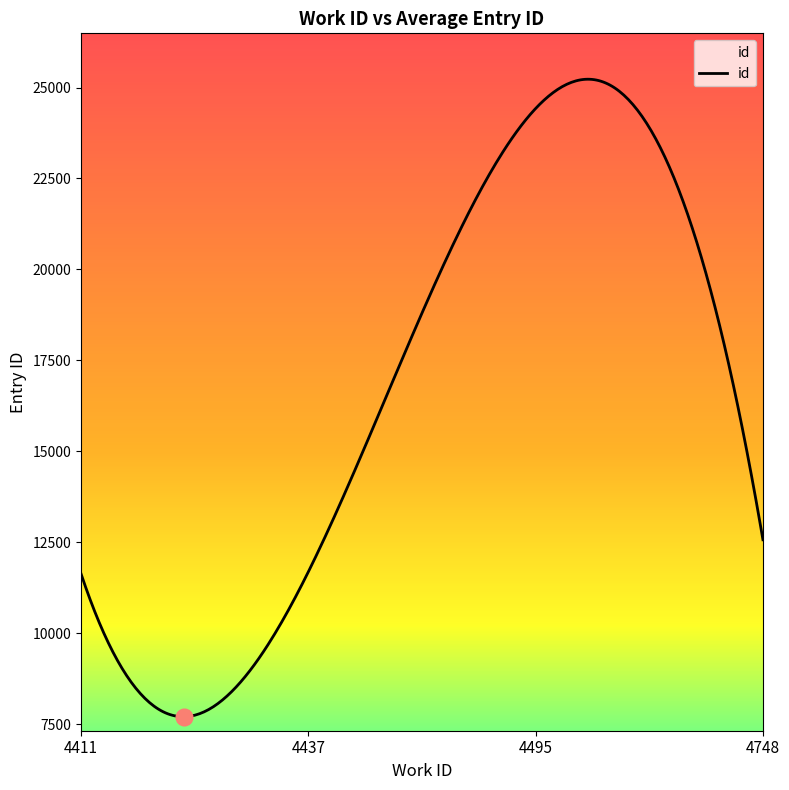

What is the minimum value shown in the chart?

7707.3